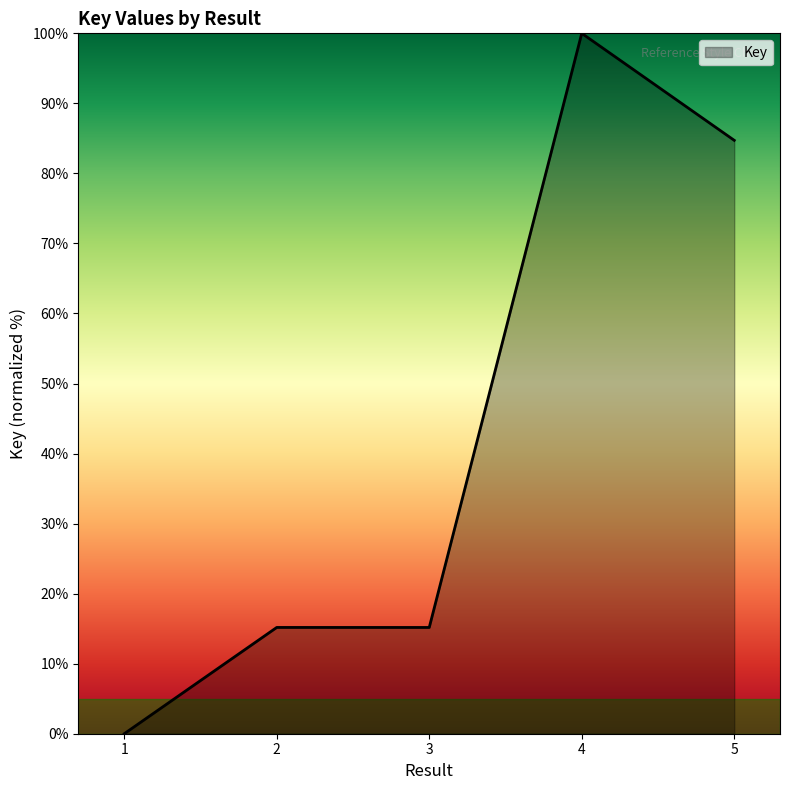

What value does the data have at 2?

15.2